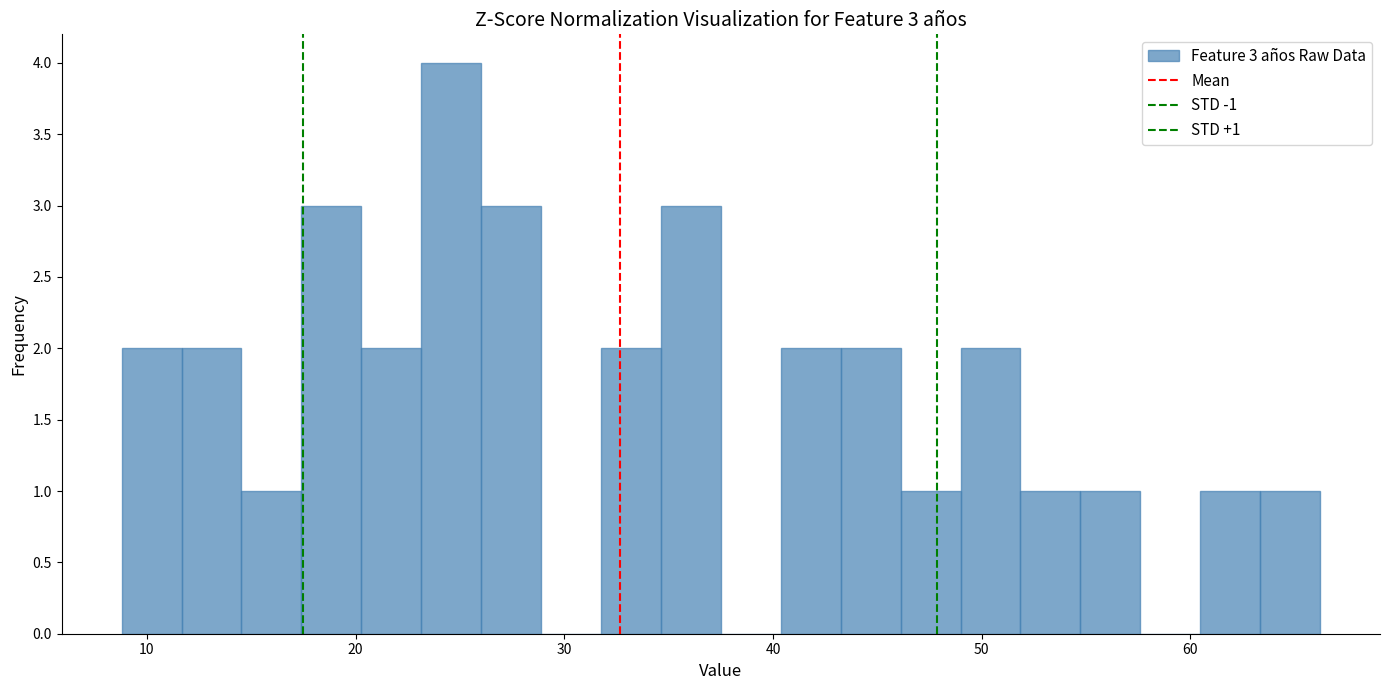

Around what value on the x-axis is the tallest bar? Give the approximate position of its centre, as read against the axis.

25